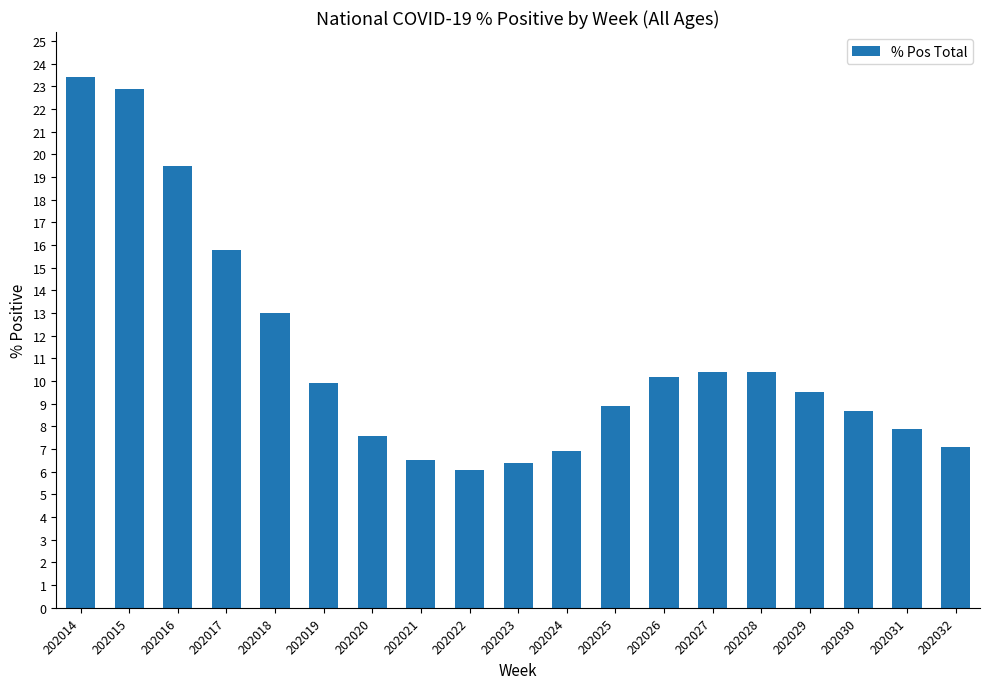

What is the approximate value at 202027?

10.4